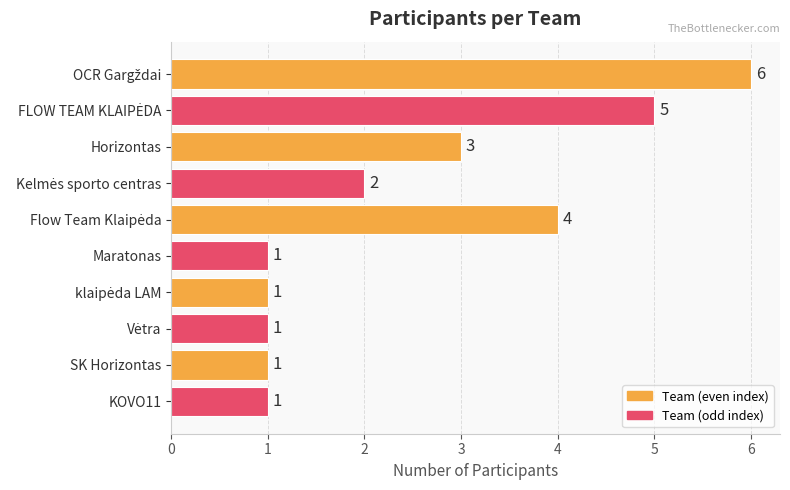

Count the number of categories in the chart.

10